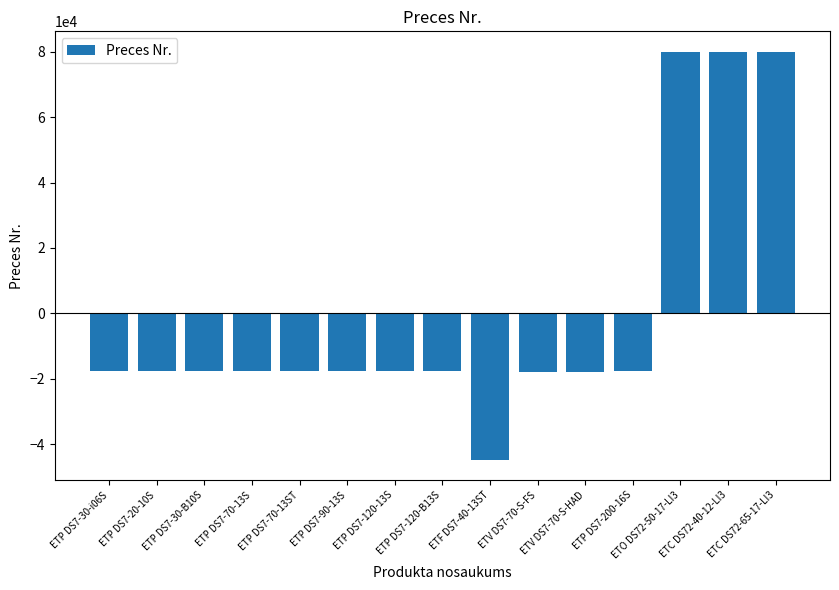

What is the difference between the second highest and second lowest values?

98106.0